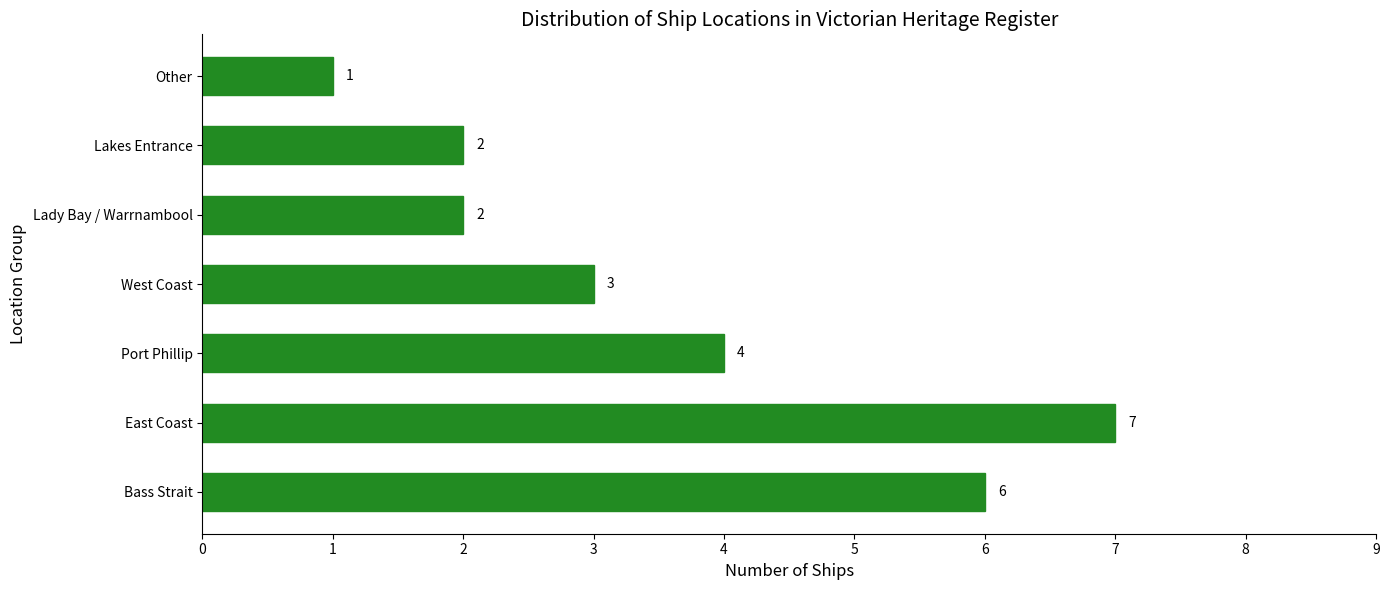

Between Port Phillip and East Coast, which is larger?

East Coast